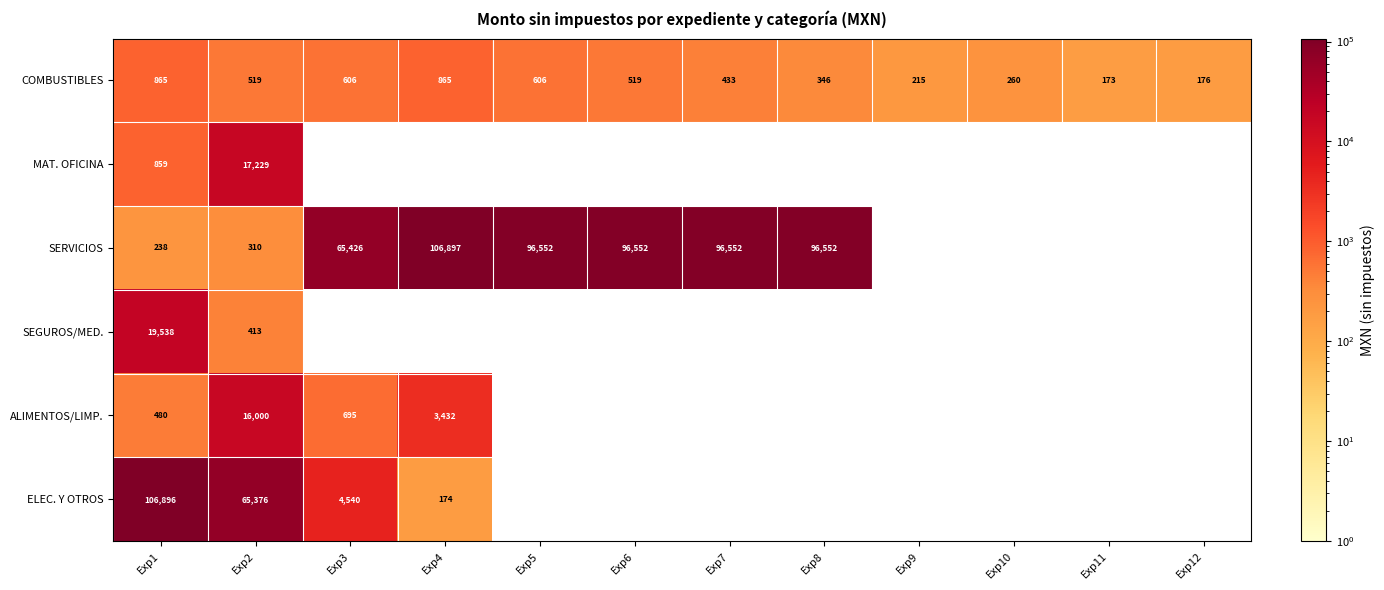

Is it true that ALIMENTOS/LIMP. equals 16000 at Exp2?

True